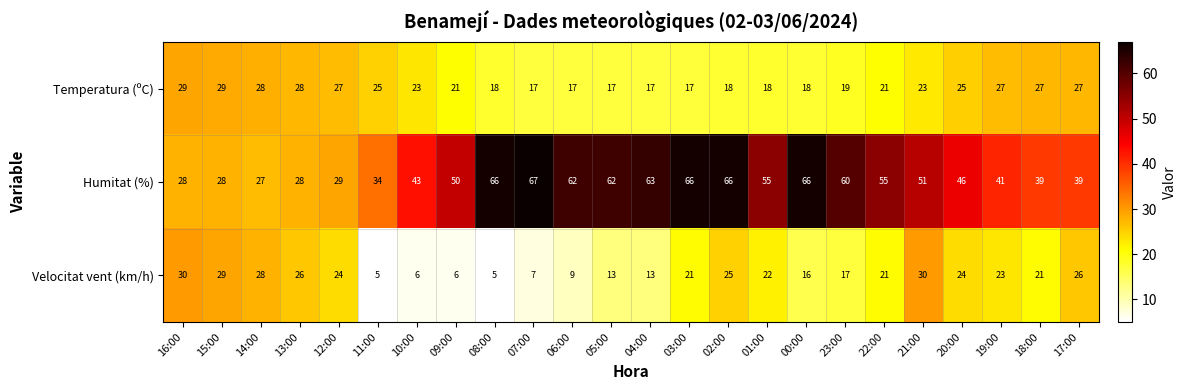

What is the sum of all Velocitat vent (km/h) values?

447